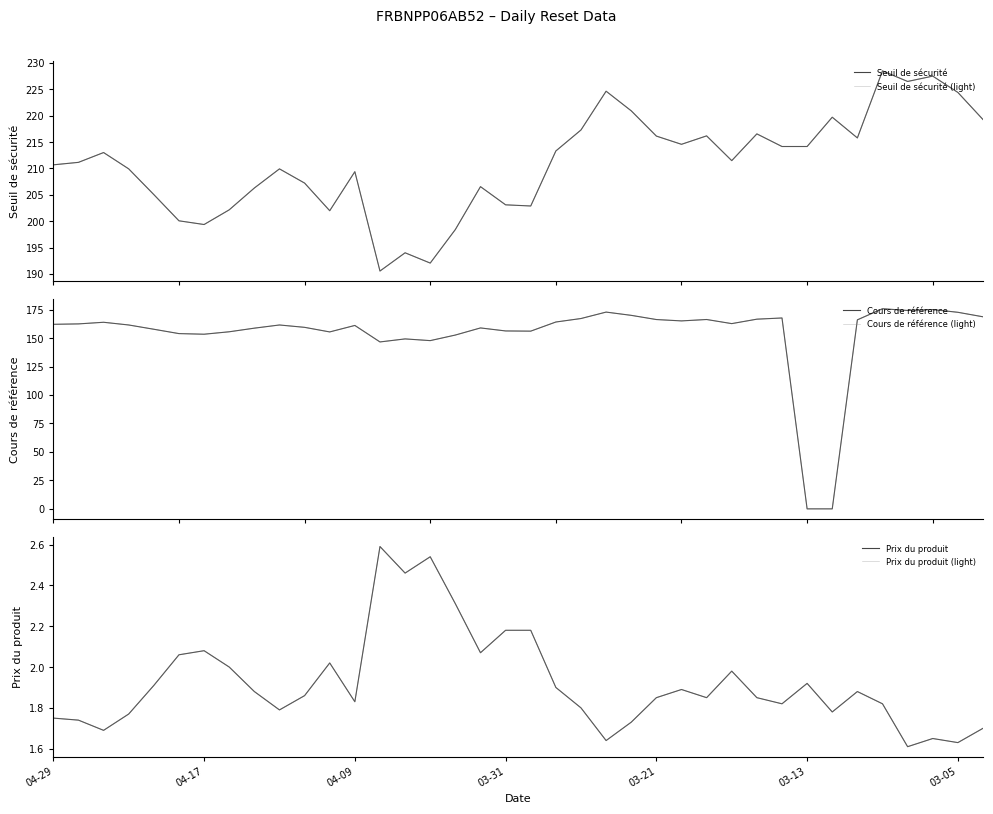

Between 17 and 04-09, which is larger?

04-09